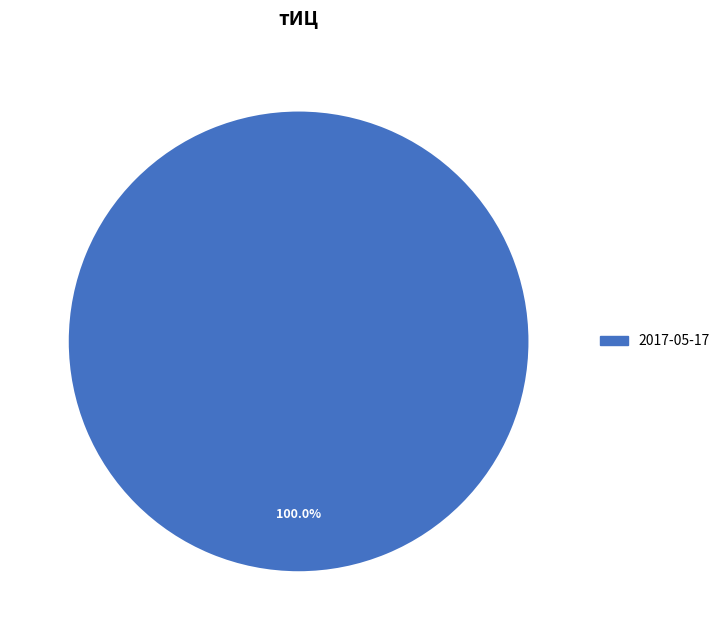

Does any single category account for the majority?

Yes